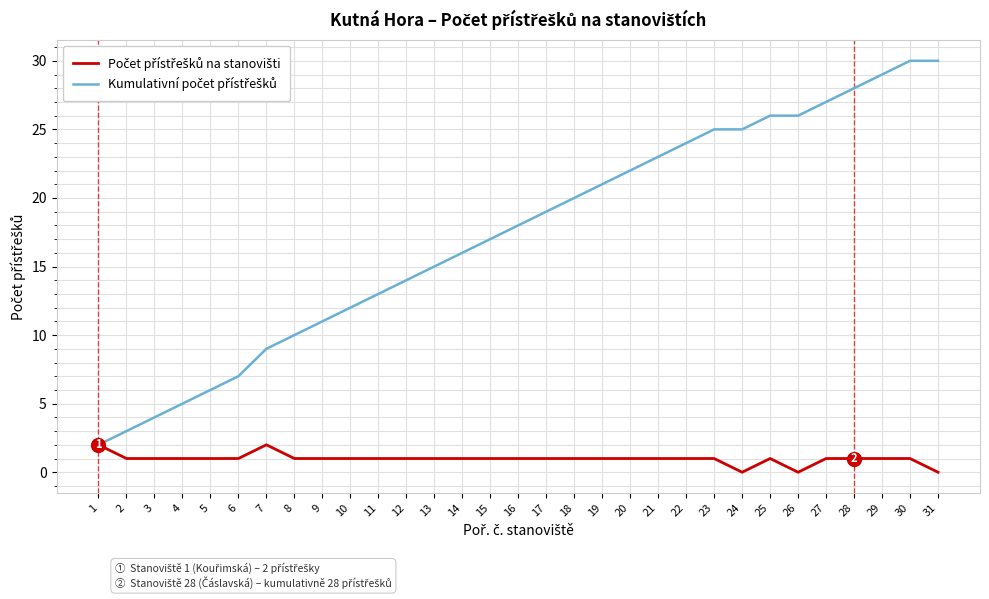

At which category is the sum across all series the highest?

30